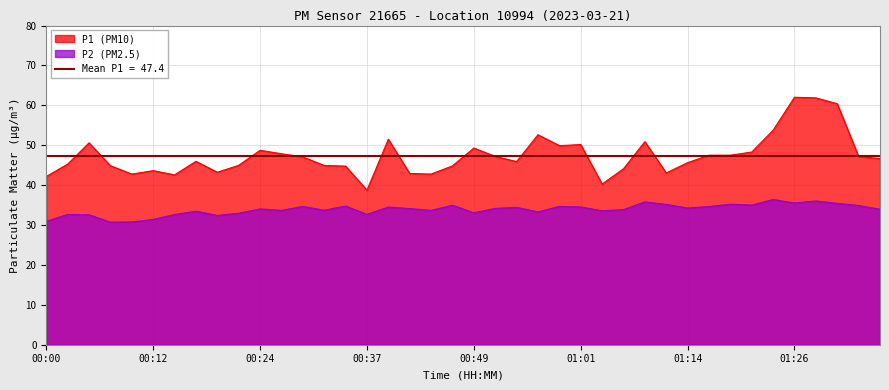

What is the difference between the second highest and second lowest values in the P2 series?

5.3